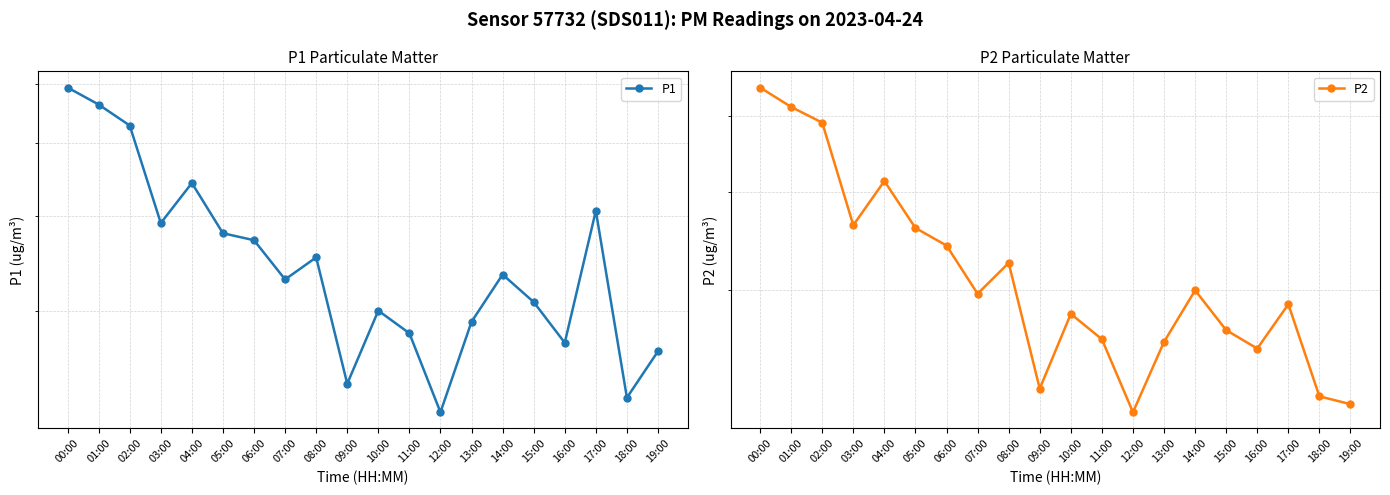

True or false: P1 has a value of 1.3 at 15:00.

False